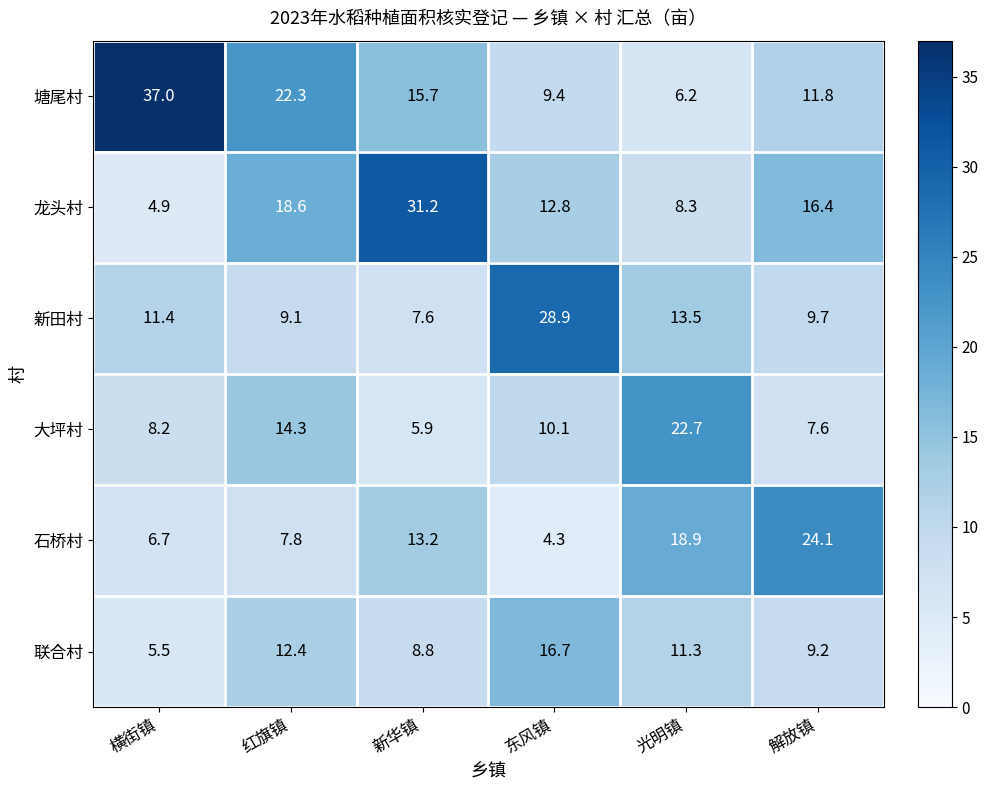

True or false: 塘尾村 has a value of 4.0 at 东风镇.

False